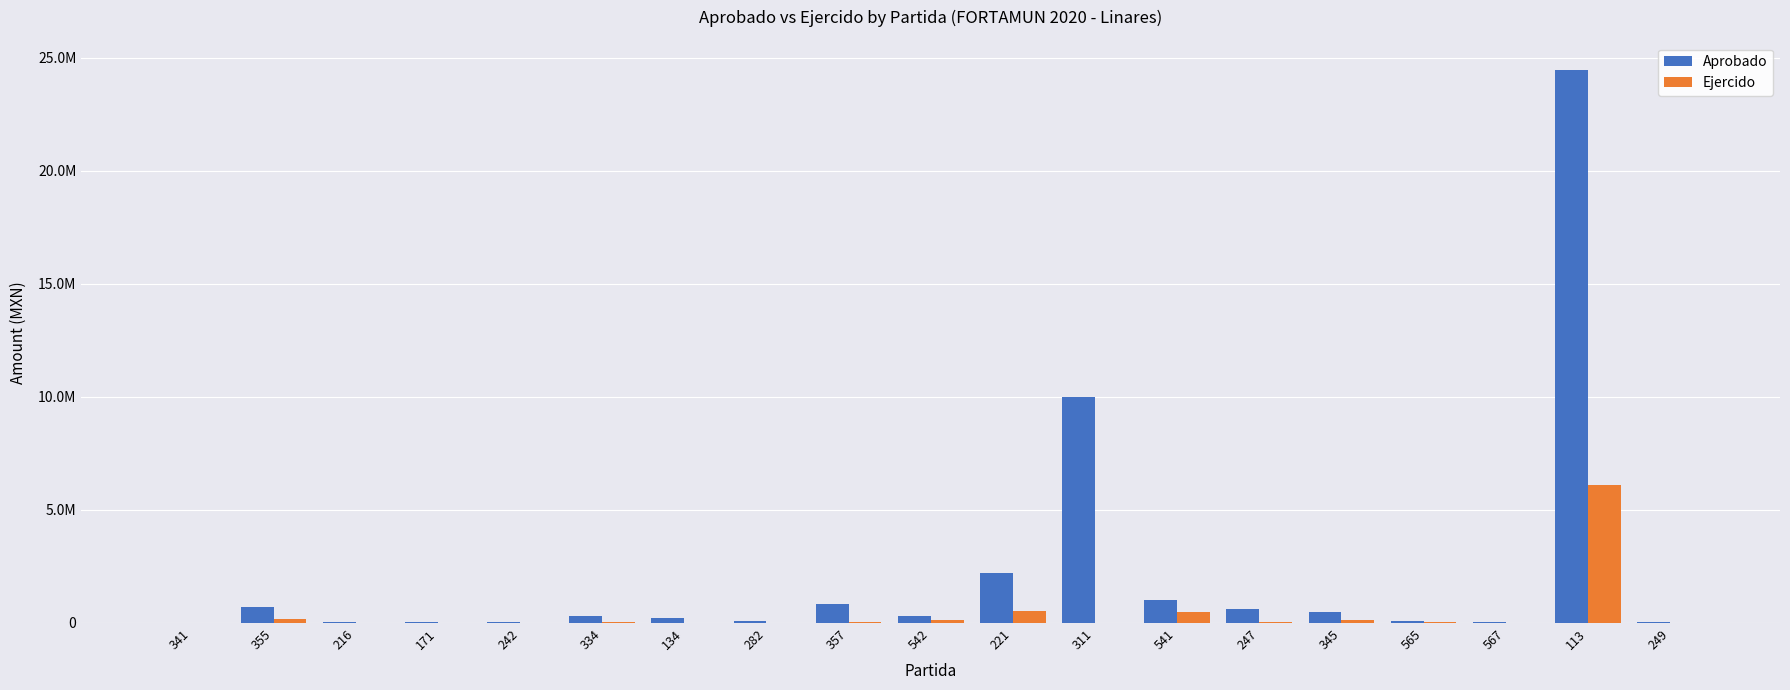

Is it true that Ejercido equals 468288.0 at 541?

True